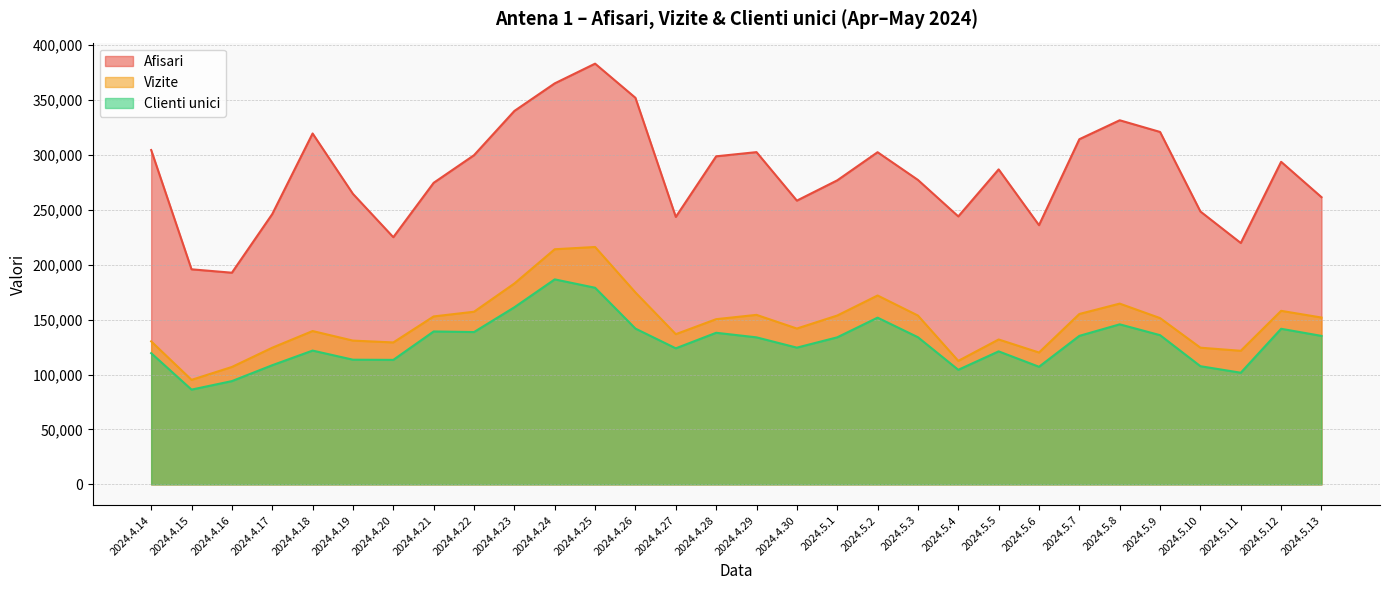

Is the value of Vizite at 2024.4.26 greater than the value of Clienti unici at 2024.4.29?

Yes